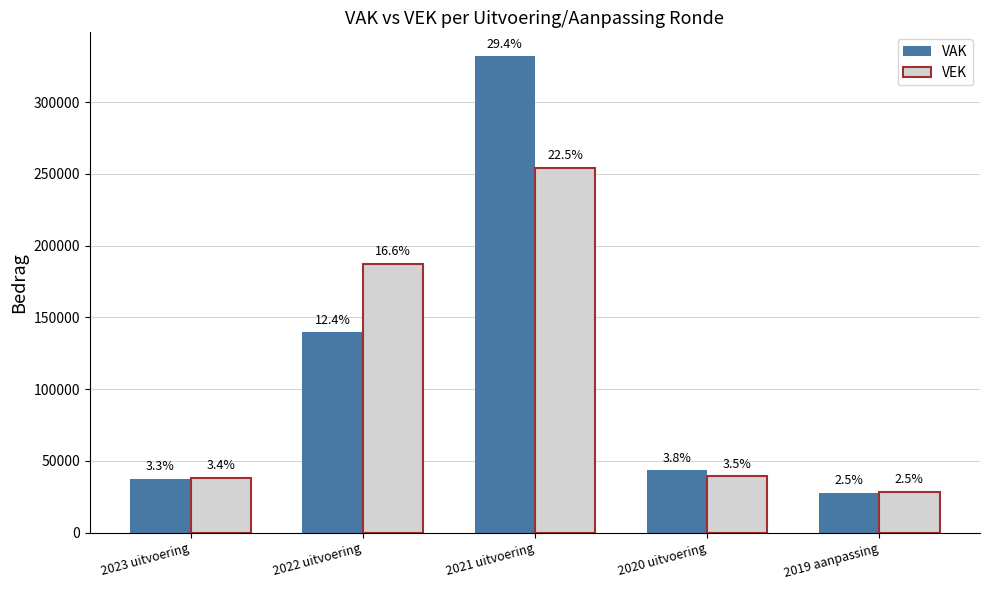

What are all the series names shown in the legend?

VAK, VEK